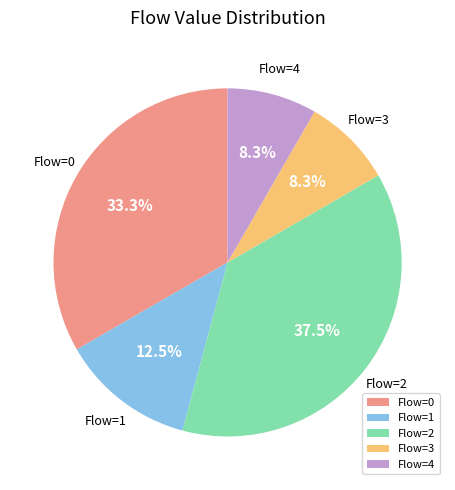

Is the sum of Flow=0 and Flow=1 greater than half?

No